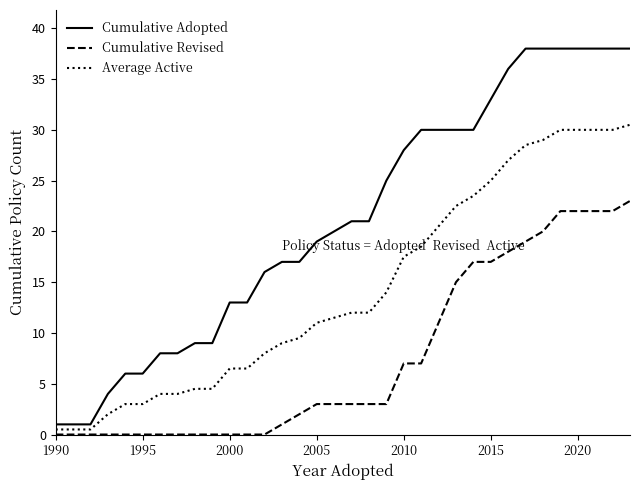

What is the maximum value shown in the chart?

38.0